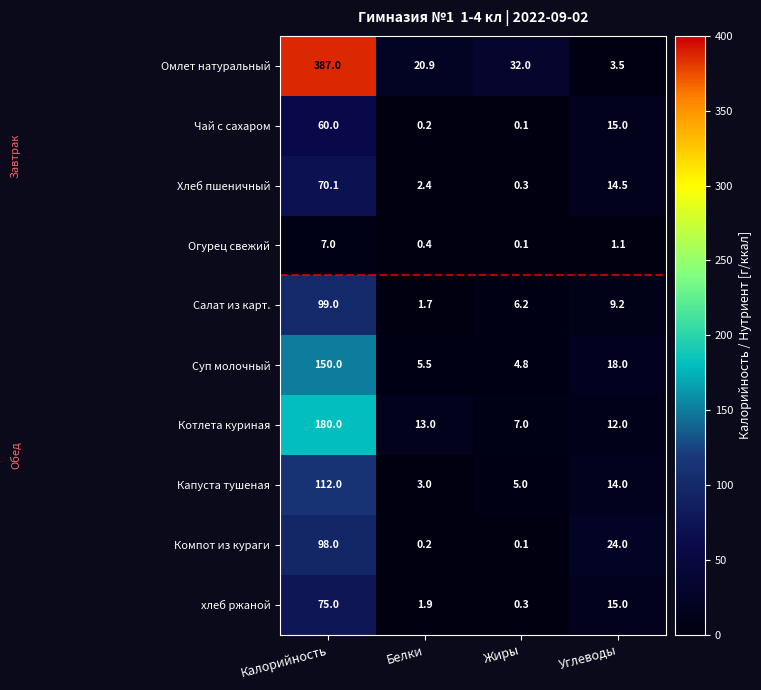

Where does the Компот из кураги series first go above 24?

Калорийность